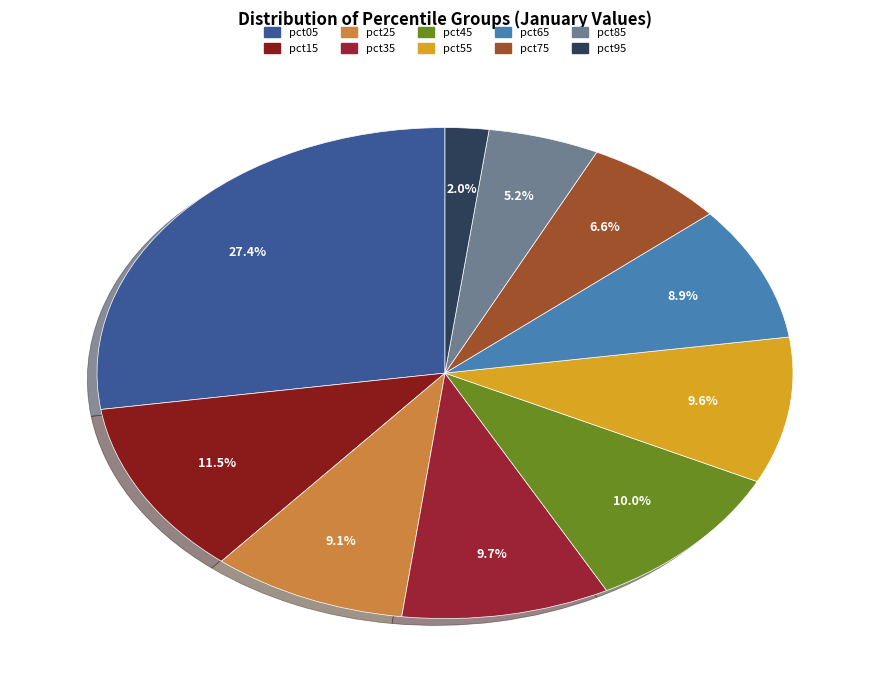

Does pct35 account for over 50% of the chart?

No